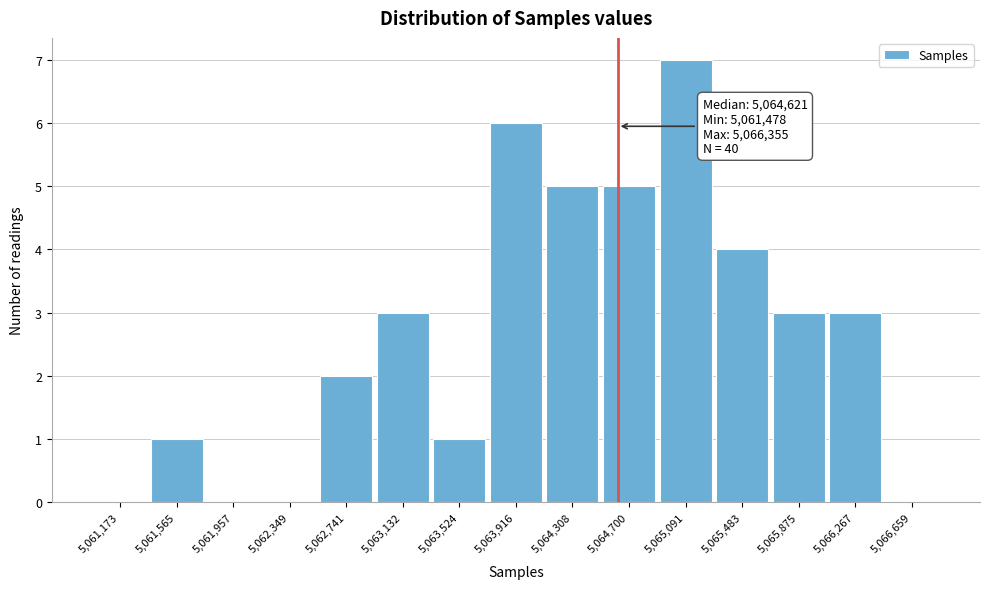

Which range on the x-axis has the tallest bar?

5064900 to 5065300